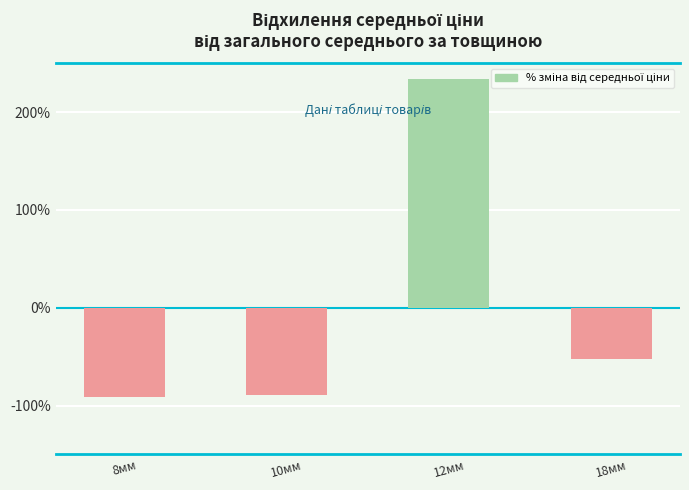

The chart shows a value of -52.4 at 18мм. True or false?

True